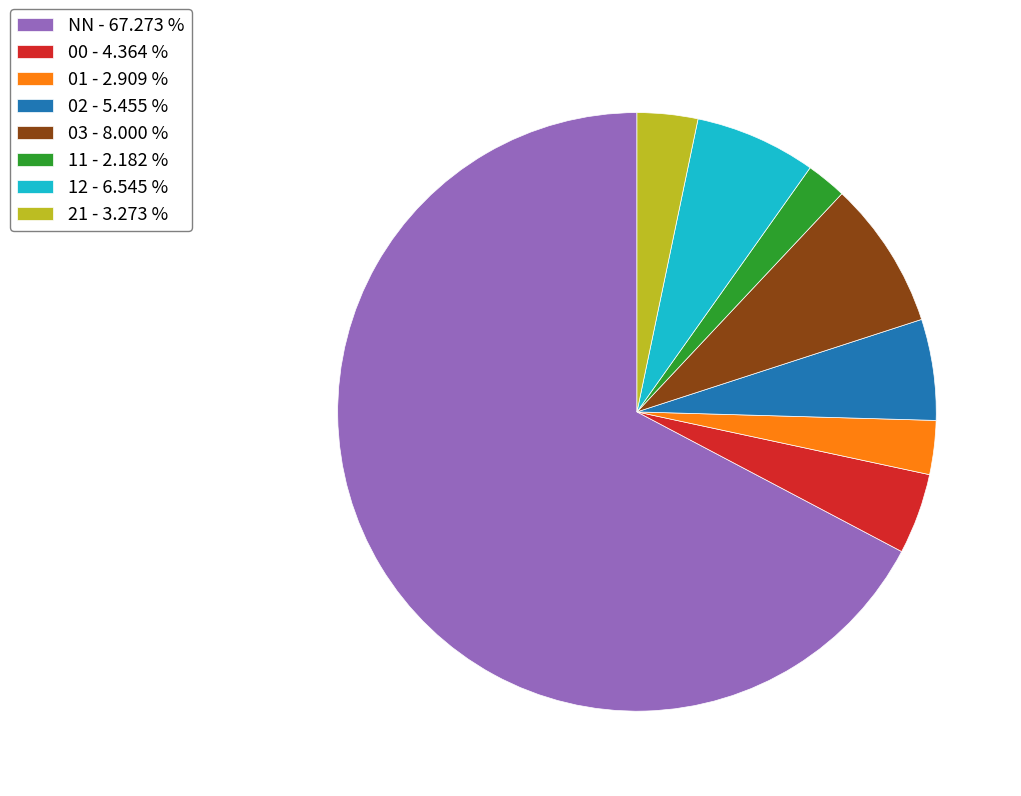

Which has a higher value, 03 - 8.000 % or 12 - 6.545 %?

03 - 8.000 %